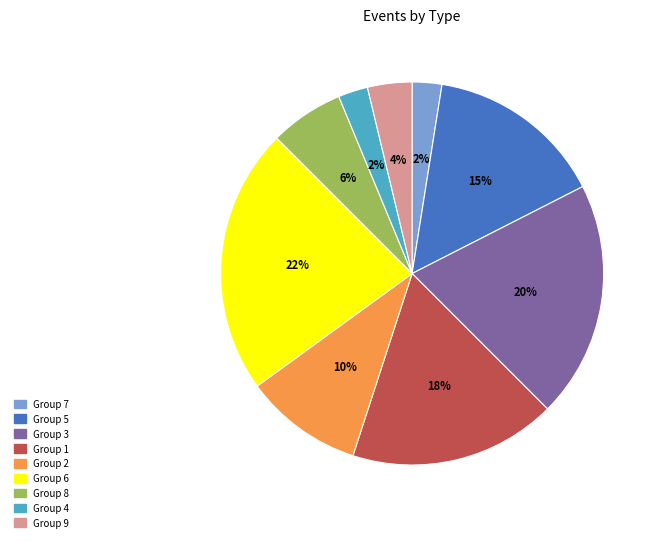

Does any single category account for the majority?

No